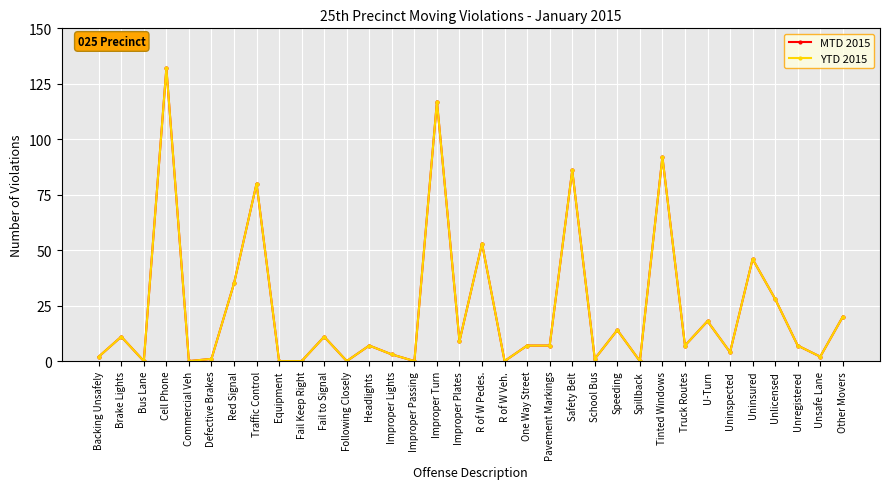

Is this an area chart (filled region under the line)?

No